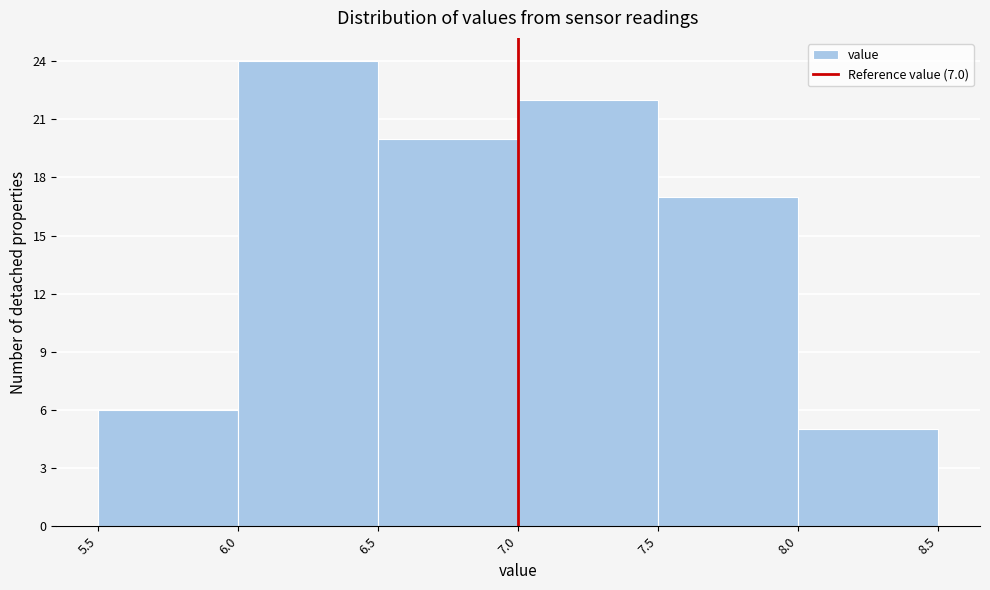

Which range on the x-axis has the tallest bar?

6.0 to 6.5